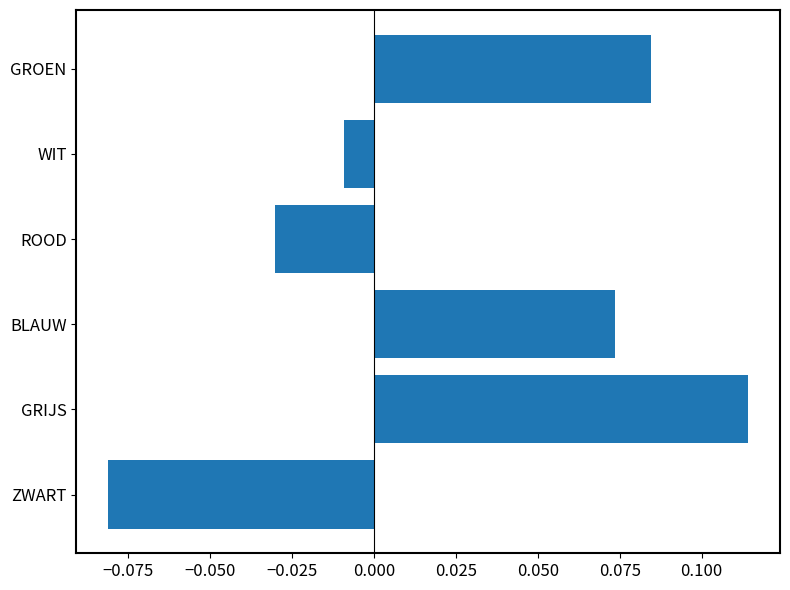

Is it true that the value at GRIJS is 0.0?

False